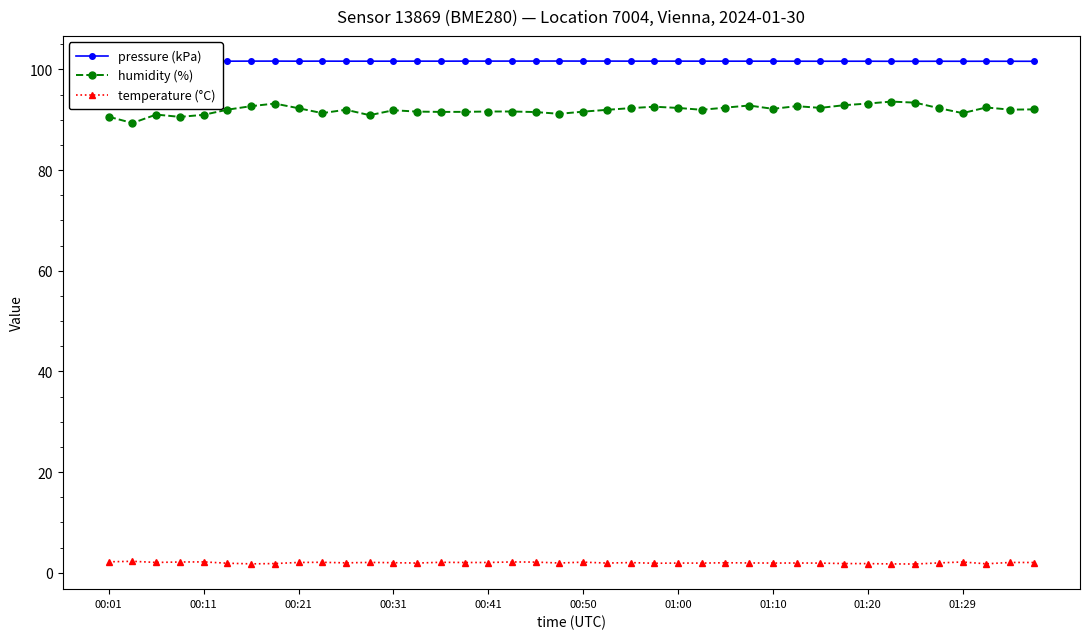

List the series in order of their peak value, lowest first.

temperature (°C), humidity (%), pressure (kPa)